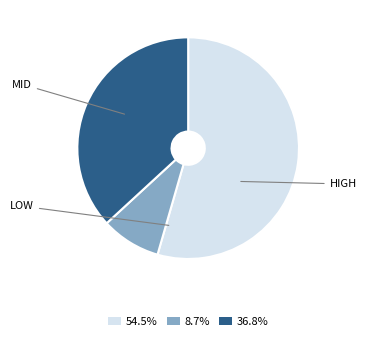

Is there any slice that represents more than half of the pie?

Yes